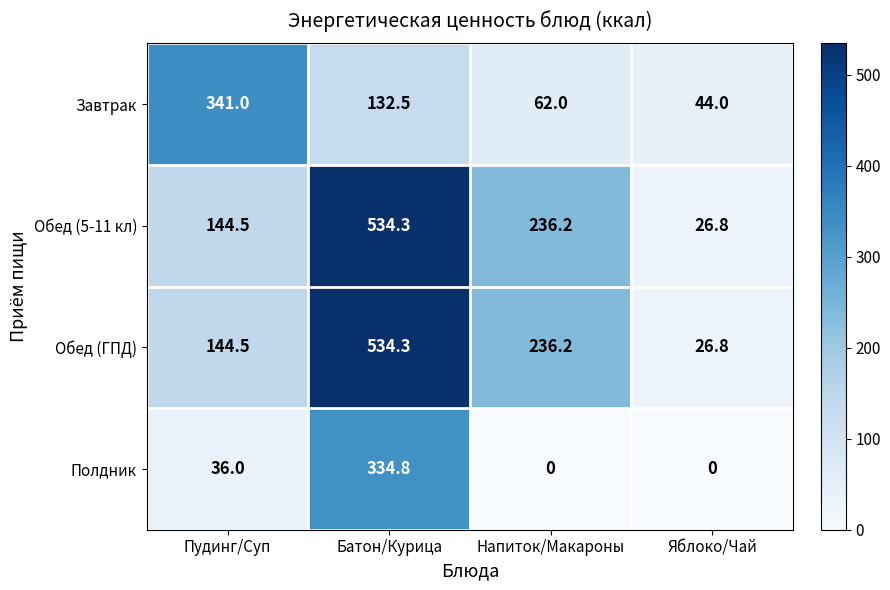

Reading left to right, list all the values displayed in this chart.

Завтрак: Пудинг/Суп=341.0	Батон/Курица=132.5	Напиток/Макароны=62.0	Яблоко/Чай=44.0
Обед (5-11 кл): Пудинг/Суп=144.5	Батон/Курица=534.3	Напиток/Макароны=236.2	Яблоко/Чай=26.8
Обед (ГПД): Пудинг/Суп=144.5	Батон/Курица=534.3	Напиток/Макароны=236.2	Яблоко/Чай=26.8
Полдник: Пудинг/Суп=36.0	Батон/Курица=334.8	Напиток/Макароны=0.0	Яблоко/Чай=0.0